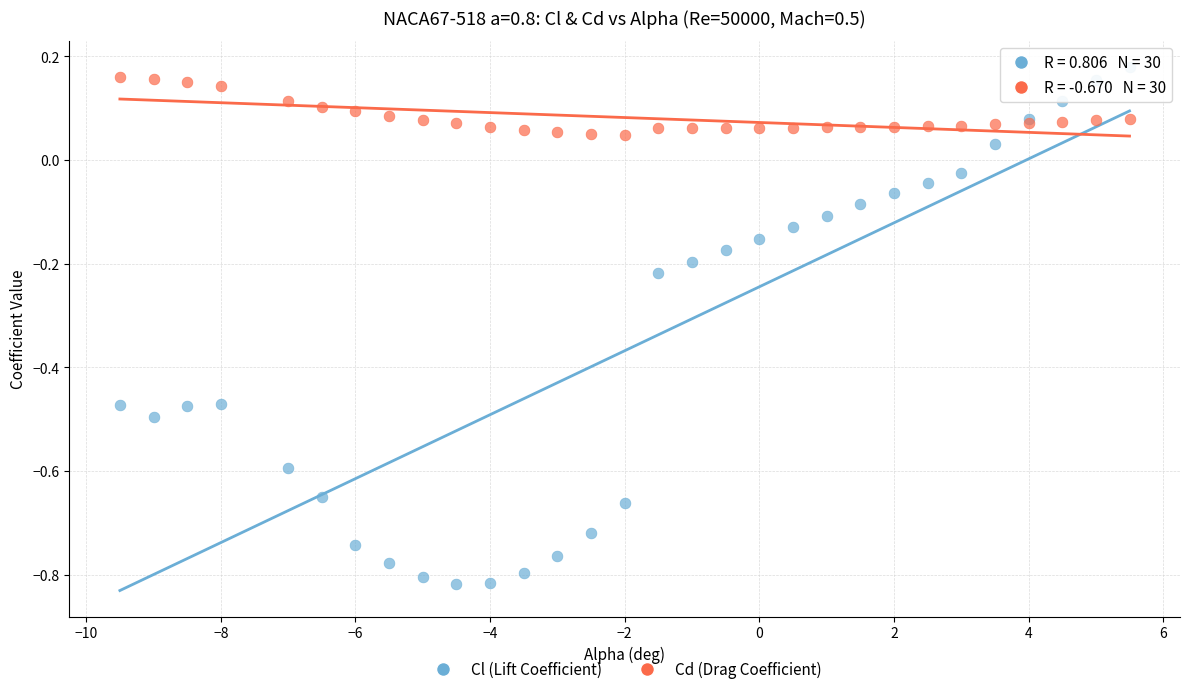

Which series contains the lowest Y value?

Cl (Lift Coefficient)